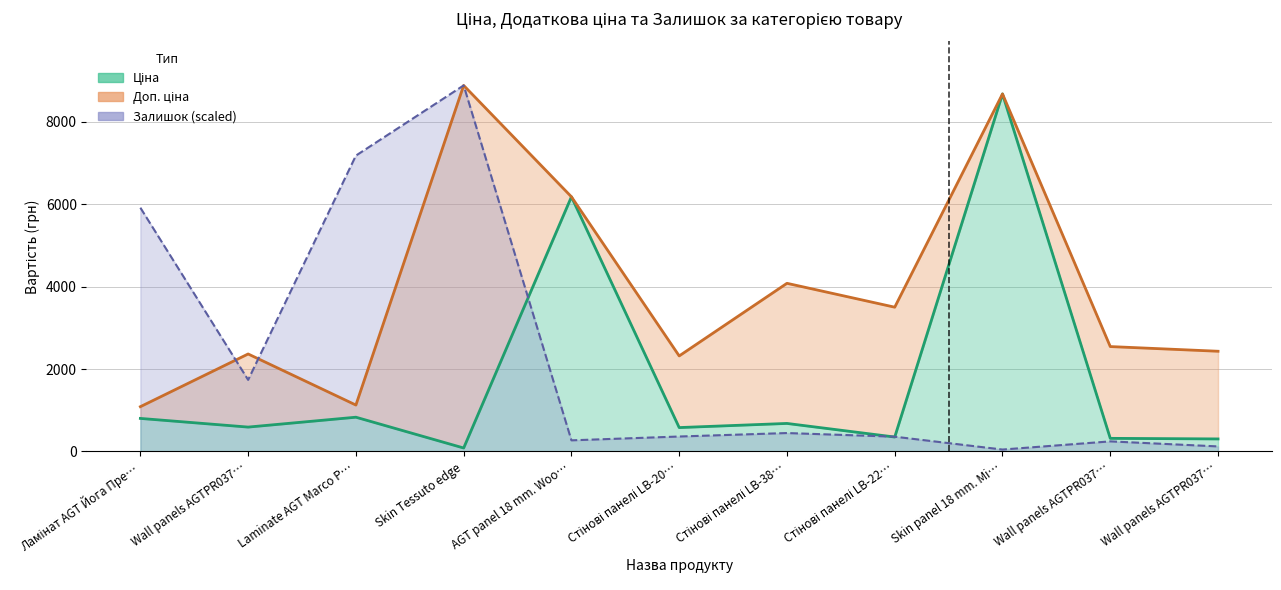

Rank the series by their average value, from lowest to highest.

Ціна, Залишок, Доп. ціна